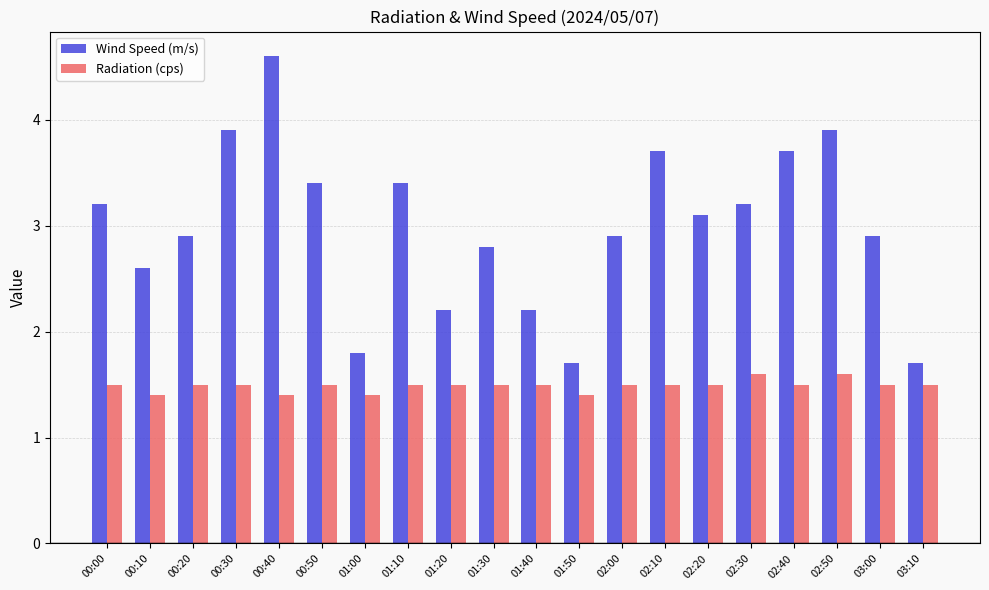

What is the difference between the highest and lowest values at 00:00?

1.7